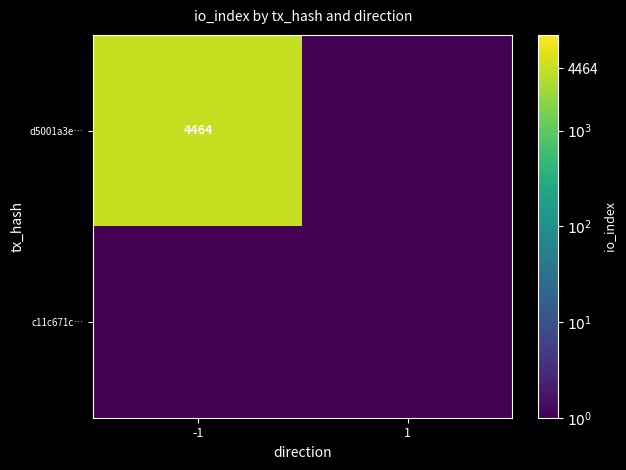

What is the difference between the d5001a3e… values at -1 and 1?

4463.5